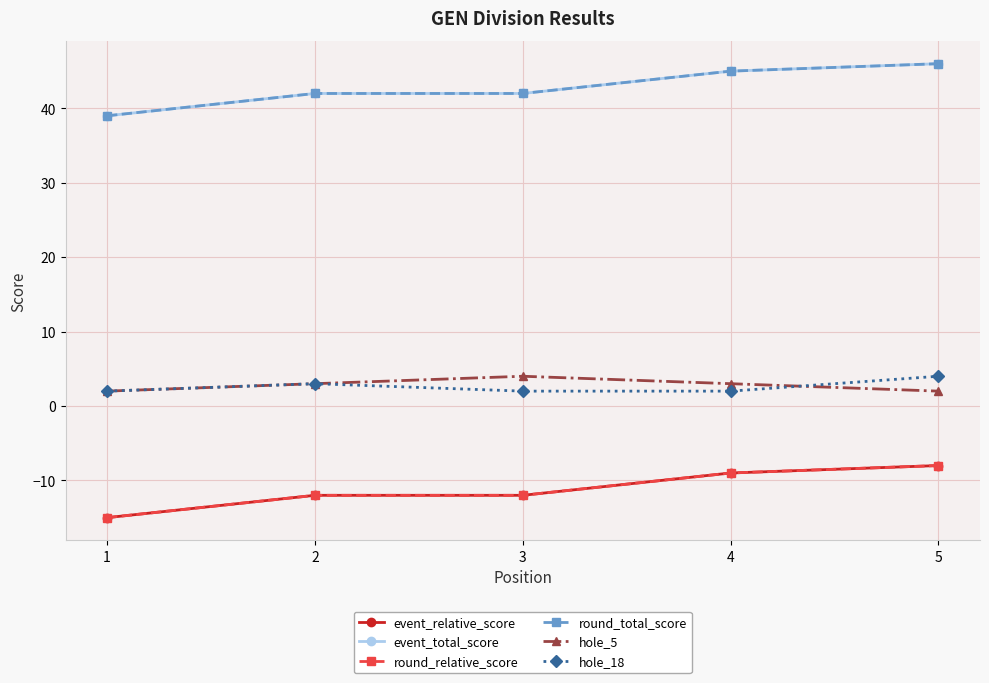

Reading right to left, list all the values displayed in this chart.

event_relative_score: 5=-8	4=-9	3=-12	2=-12	1=-15
event_total_score: 5=46	4=45	3=42	2=42	1=39
round_relative_score: 5=-8	4=-9	3=-12	2=-12	1=-15
round_total_score: 5=46	4=45	3=42	2=42	1=39
hole_5: 5=2	4=3	3=4	2=3	1=2
hole_18: 5=4	4=2	3=2	2=3	1=2